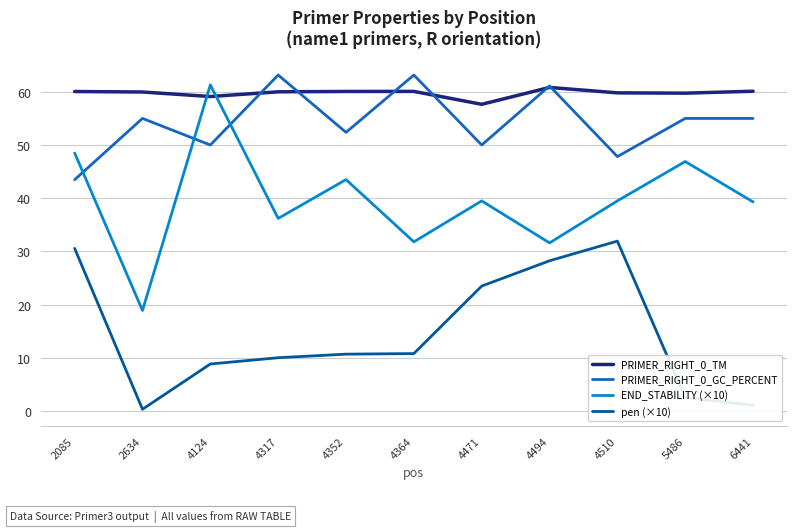

True or false: pen (×10) has a value of 42.7 at 4494.

False